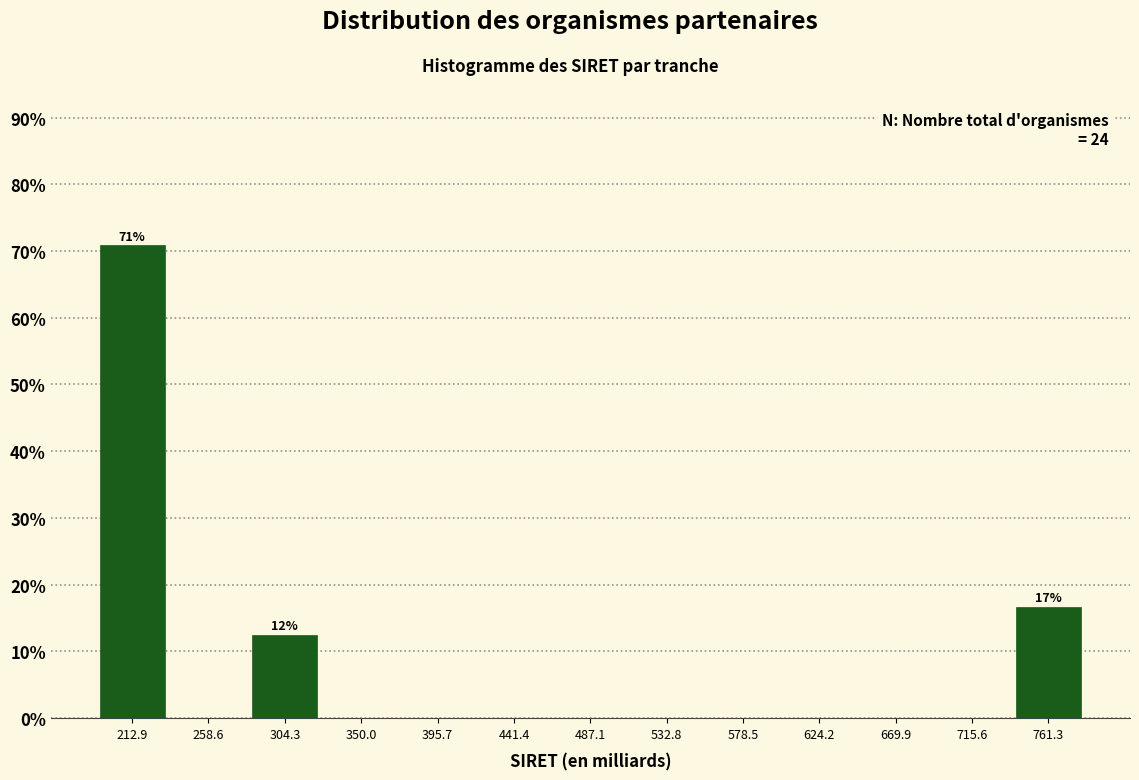

Which range on the x-axis has the tallest bar?

190 to 235